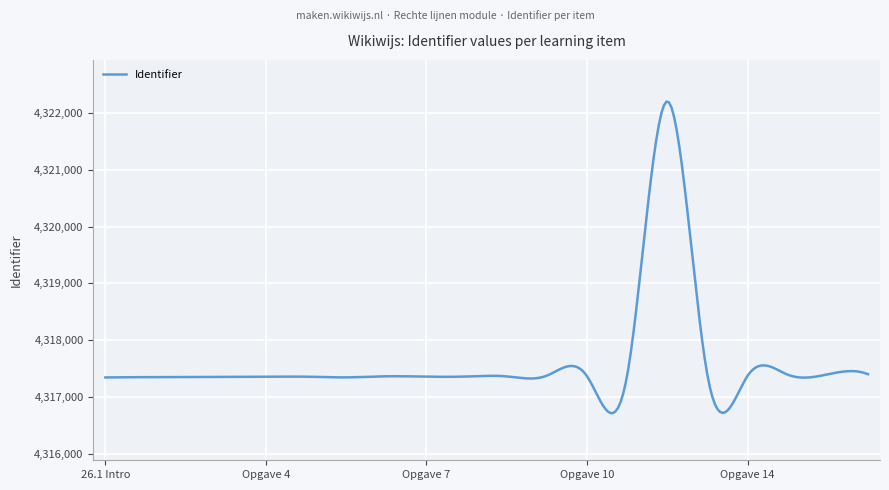

What is the maximum value shown in the chart?

4322200.7